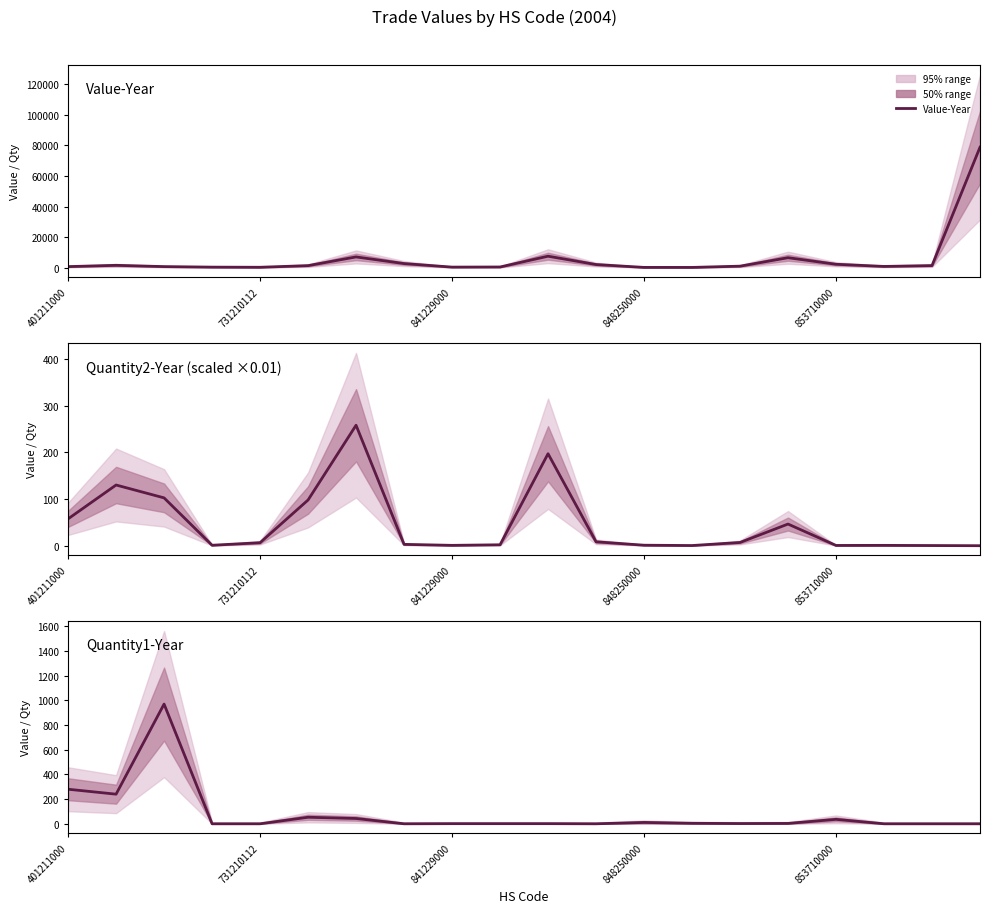

Between which two adjacent categories do Quantity2-Year and Quantity1-Year first intersect?

841229000 and 848250000